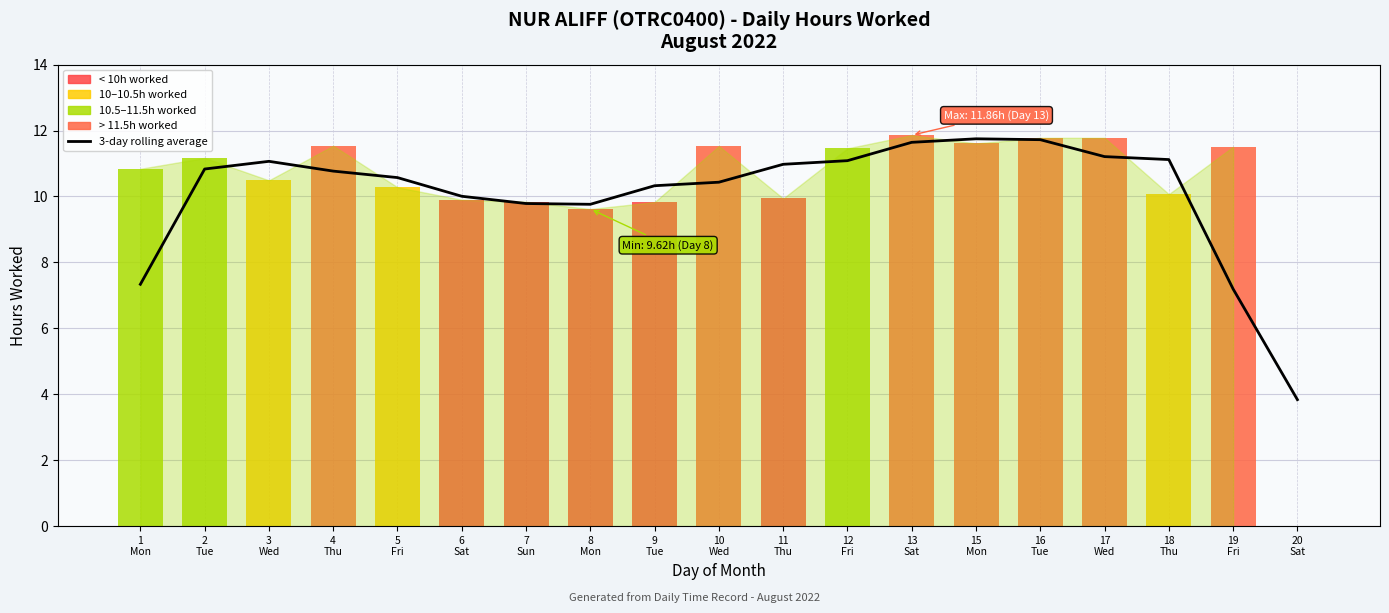

At which label is the value closest to 7?

19
Fri